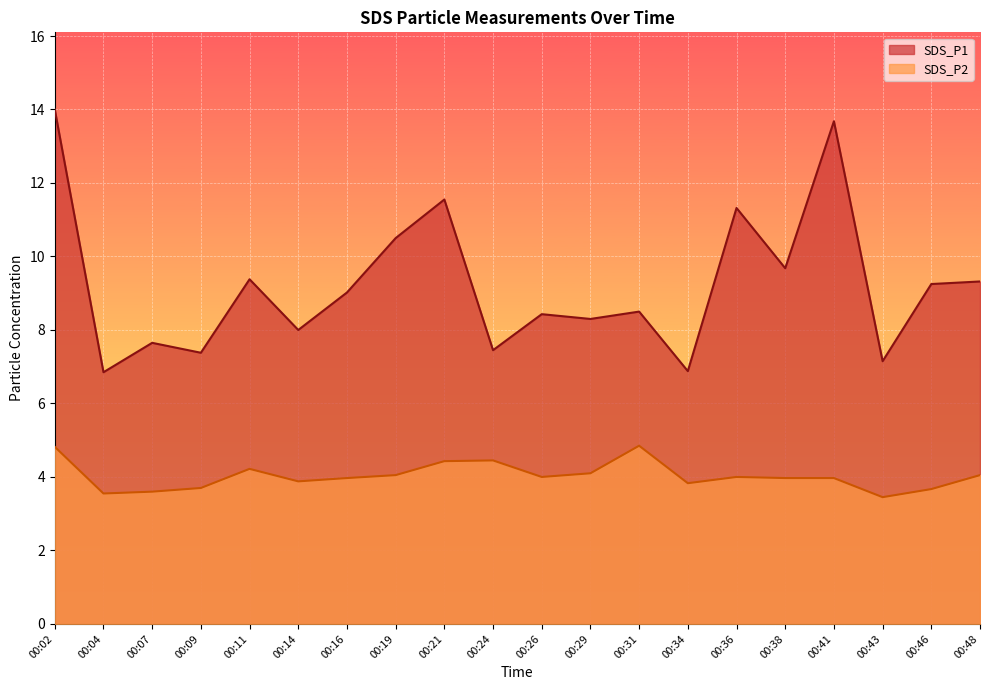

How many values in the SDS_P2 series are below 4?

10